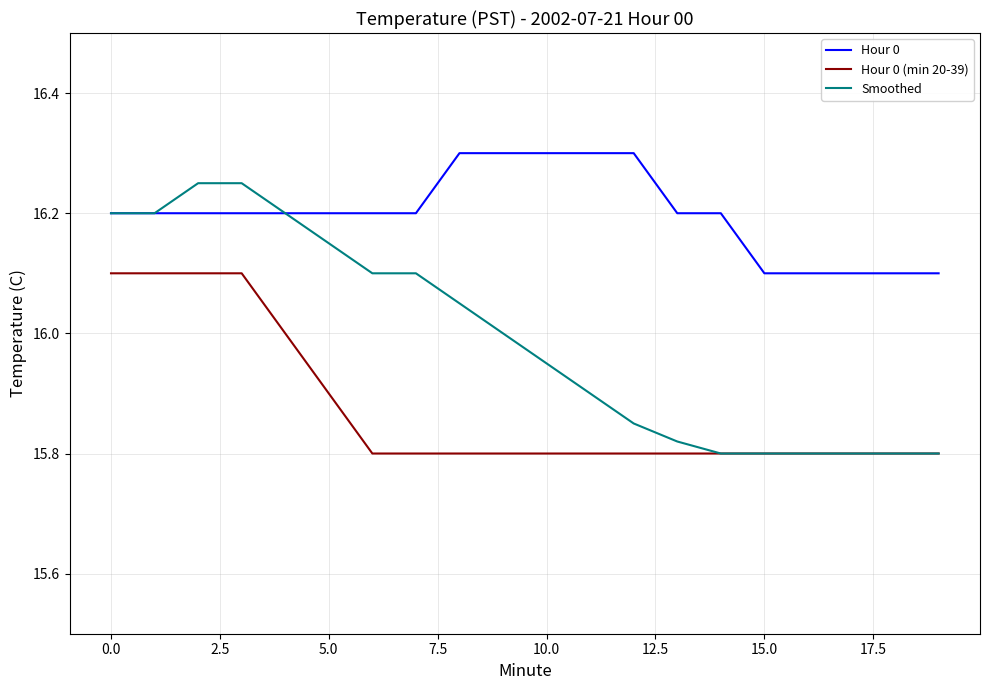

Rank the series by their maximum value, from lowest to highest.

Hour 0 (min 20-39), Smoothed, Hour 0